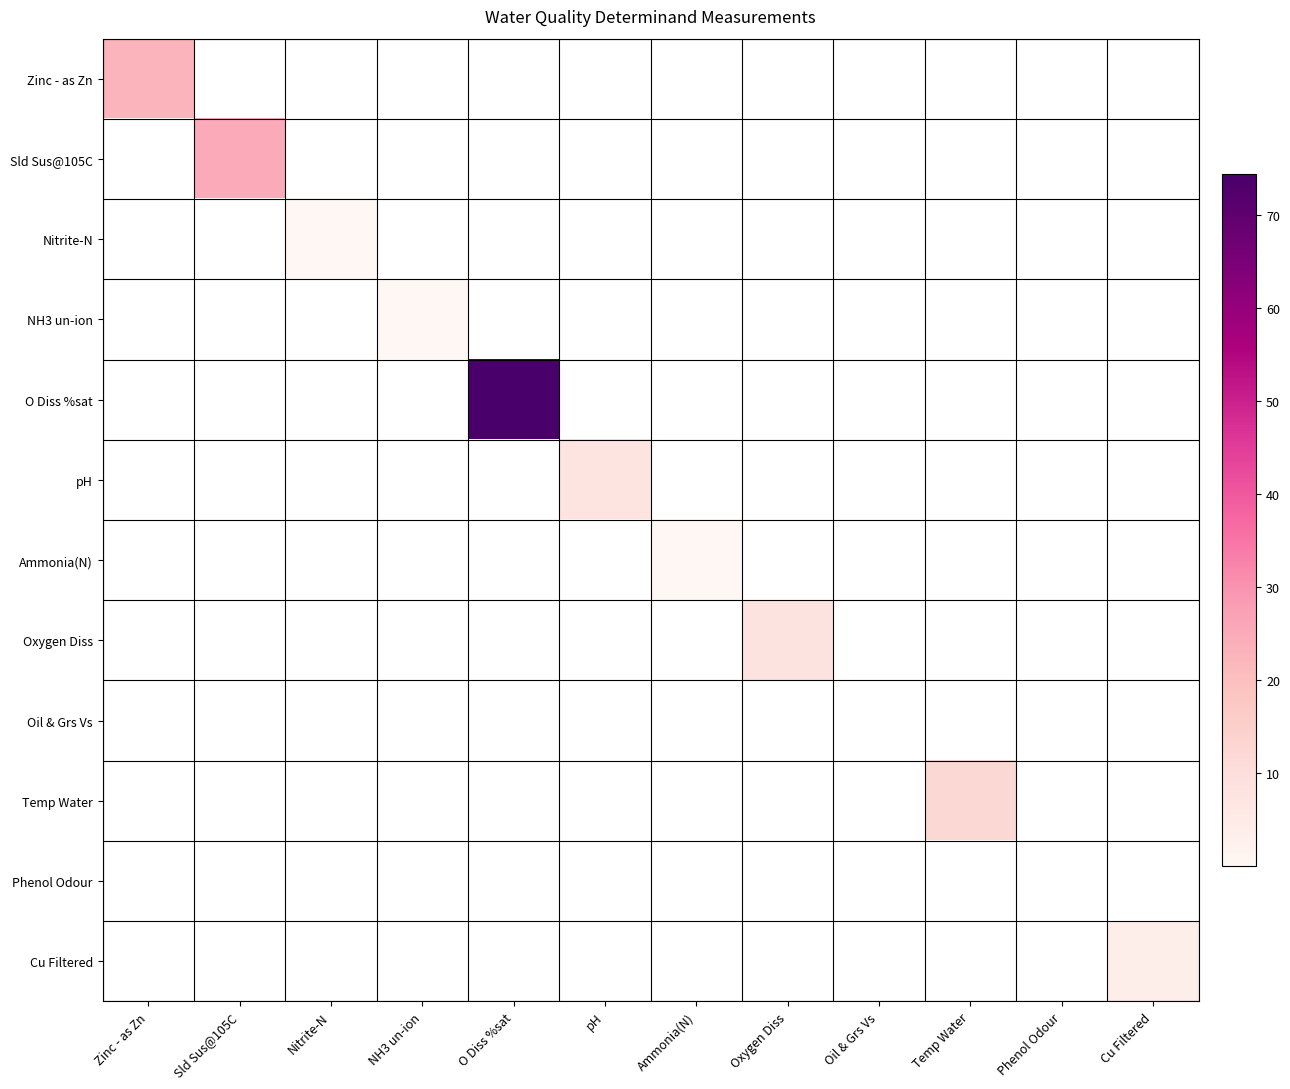

Which series has the largest range (max minus min)?

O Diss %sat